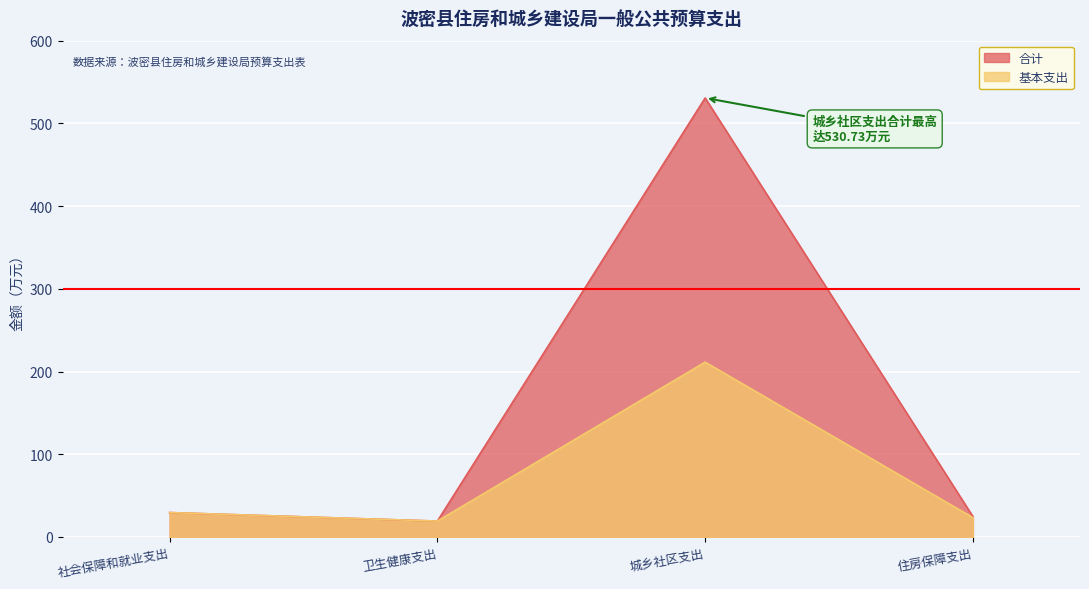

Reading left to right, extract all data points from this chart.

合计: 29.5	19.2	530.7	24.6
基本支出: 29.5	19.2	211.3	23.4